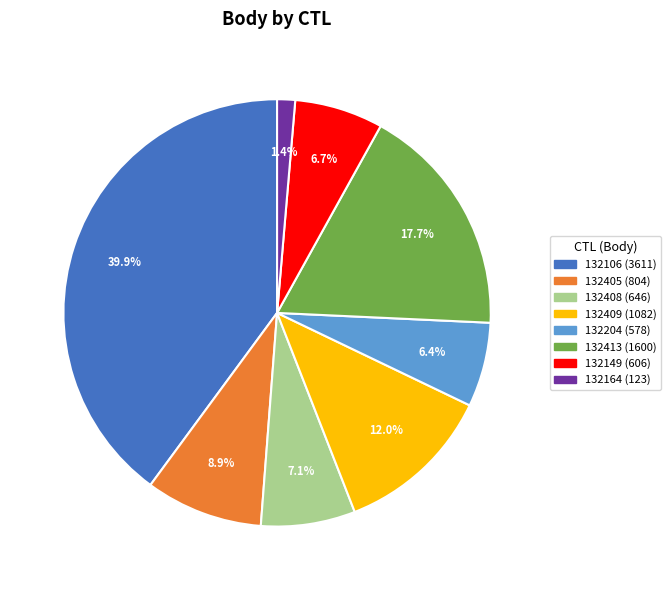

How many segments does this pie chart have?

8